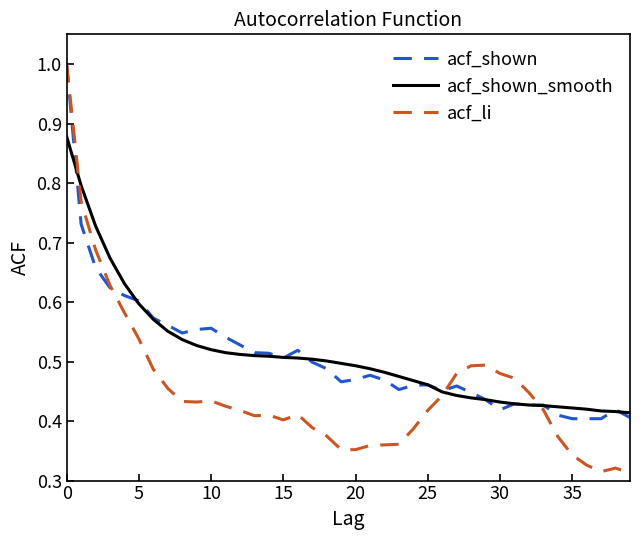

Which series has the widest spread of values?

acf_li